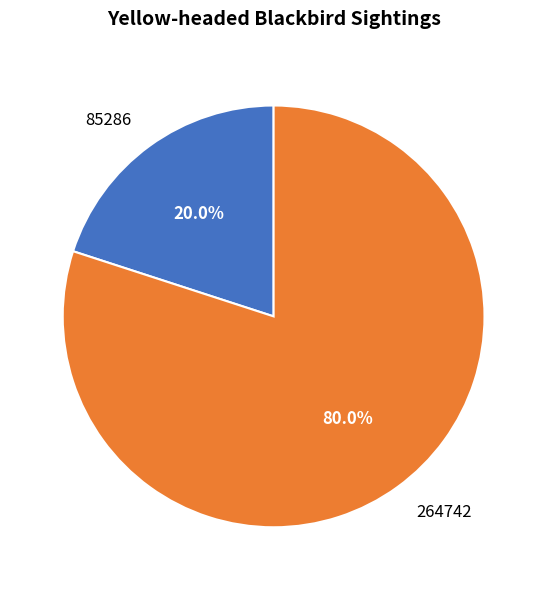

Rank the categories by value from highest to lowest.

264742, 85286